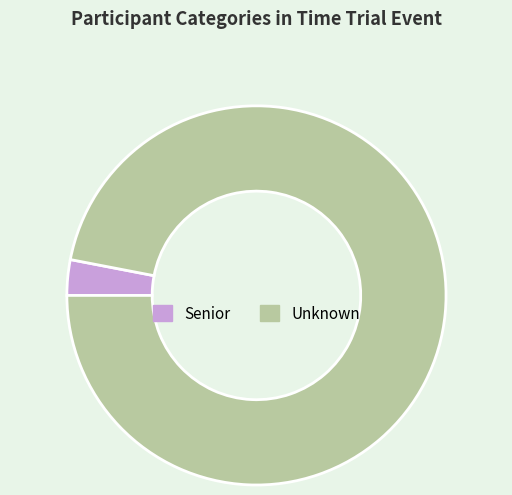

True or false: Unknown accounts for 89% of the total.

False